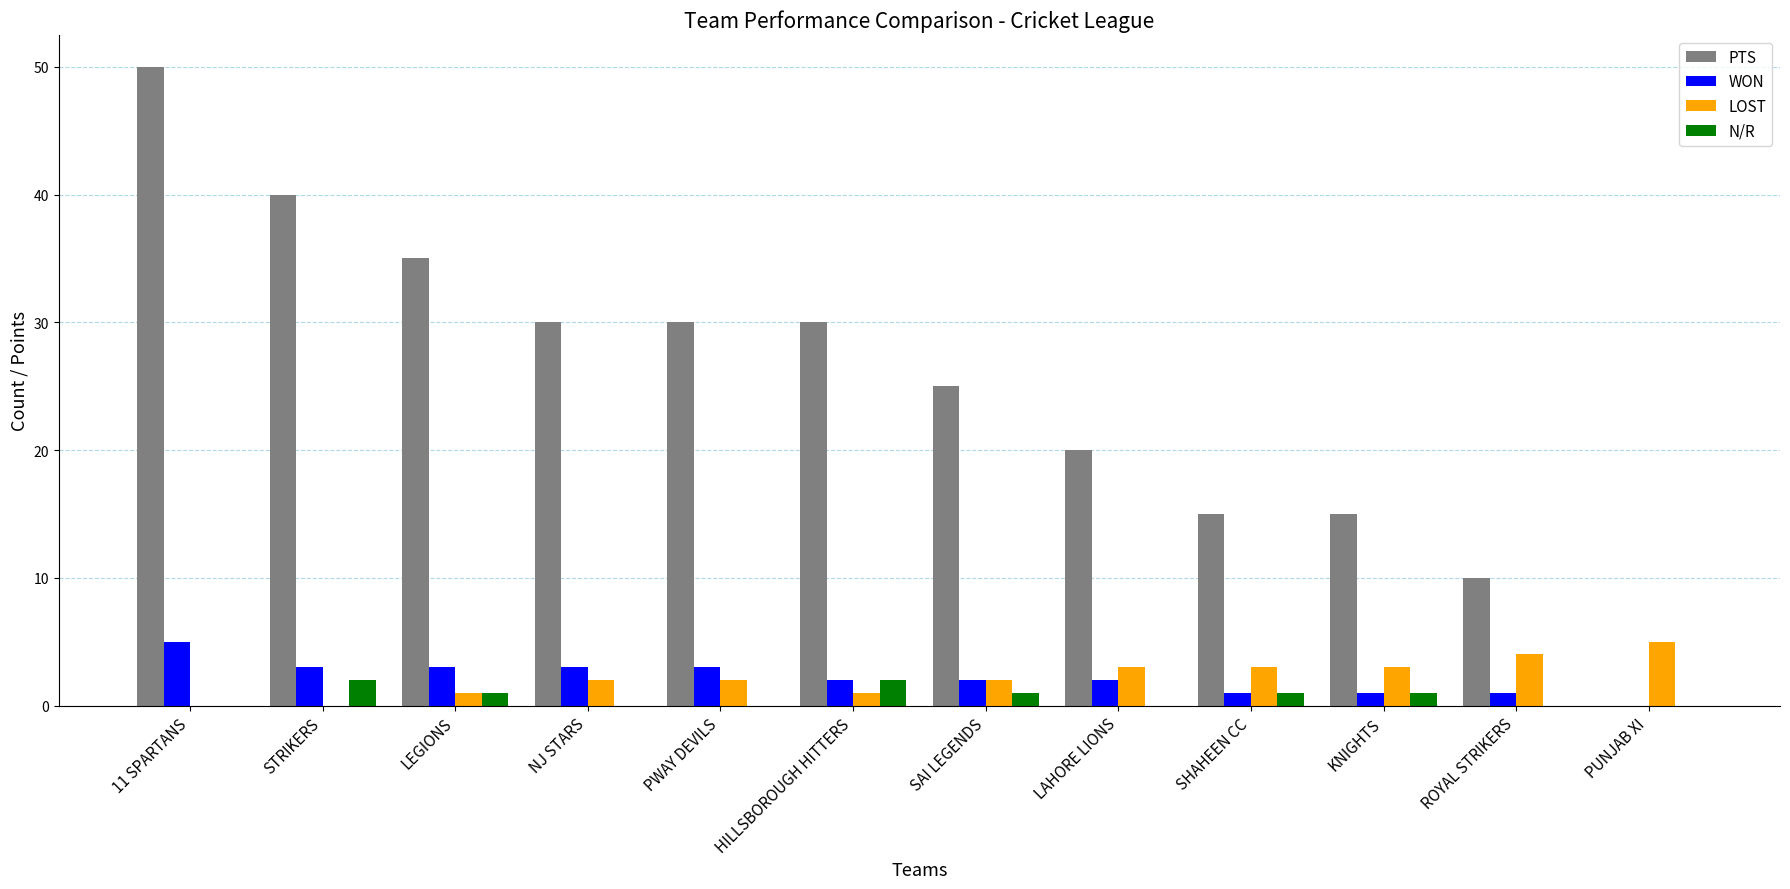

What is the spread (max minus min) of values at NJ STARS?

30